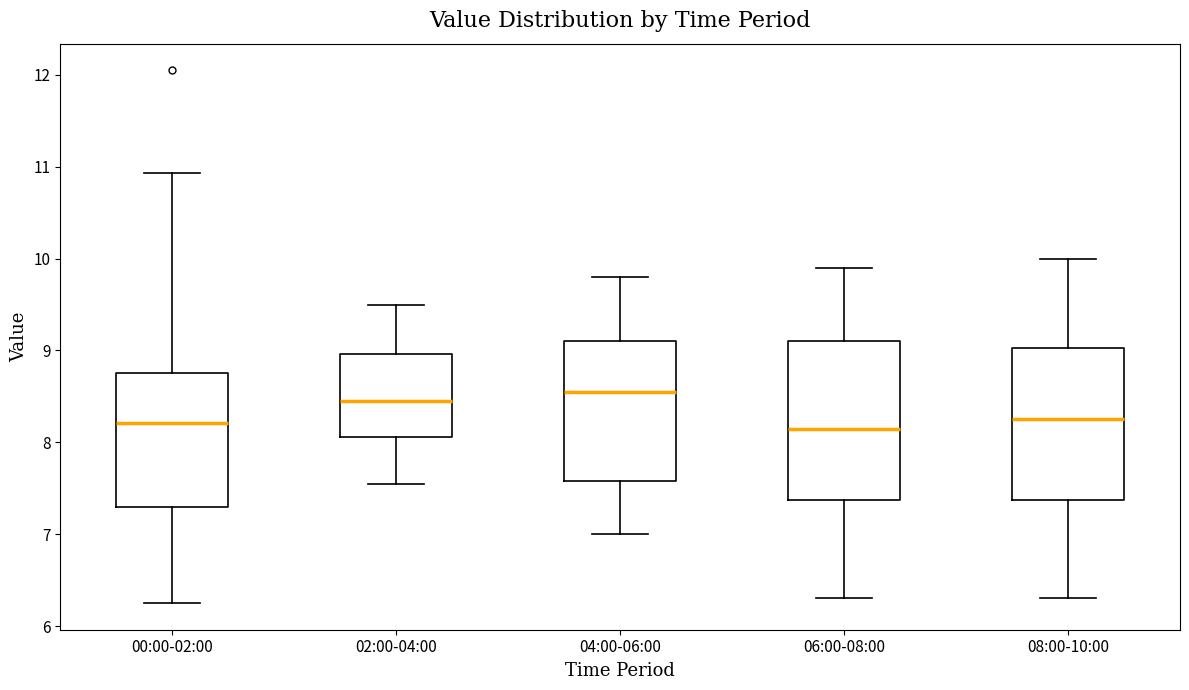

Reading left to right, read every box against the y-axis: the position of its median line, the range the box covers, and the ends of its whiskers. The values are not printed on the chart, so give them approximately, as read against the axis.

00:00-02:00: median 8.2, box 7.3 to 8.8, whiskers 6.3 to 10.9
02:00-04:00: median 8.5, box 8.1 to 9.0, whiskers 7.6 to 9.5
04:00-06:00: median 8.6, box 7.6 to 9.1, whiskers 7.0 to 9.8
06:00-08:00: median 8.2, box 7.4 to 9.1, whiskers 6.3 to 9.9
08:00-10:00: median 8.3, box 7.4 to 9.0, whiskers 6.3 to 10.0